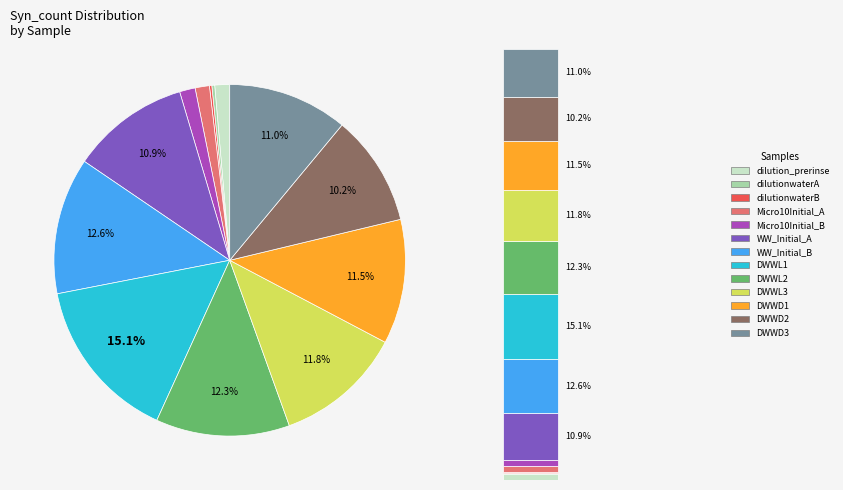

What portion of the pie excludes WW_Initial_B?

87.4%